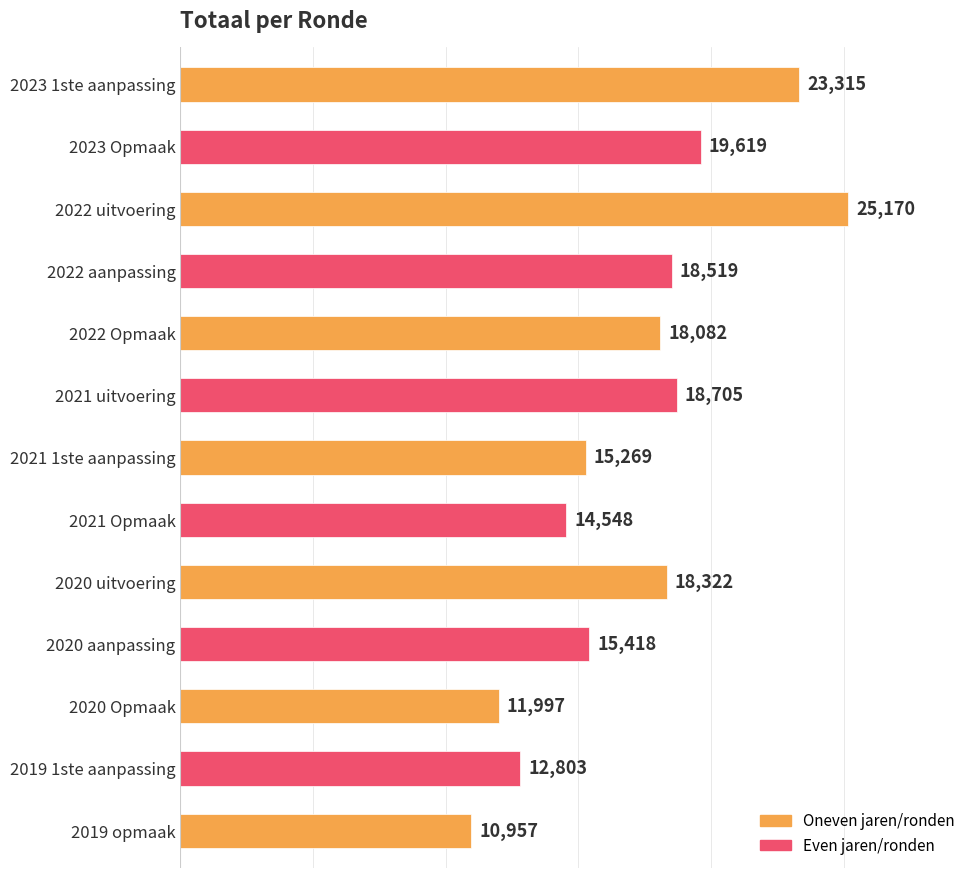

Where is the data nearest to the value 18063?

2022 Opmaak